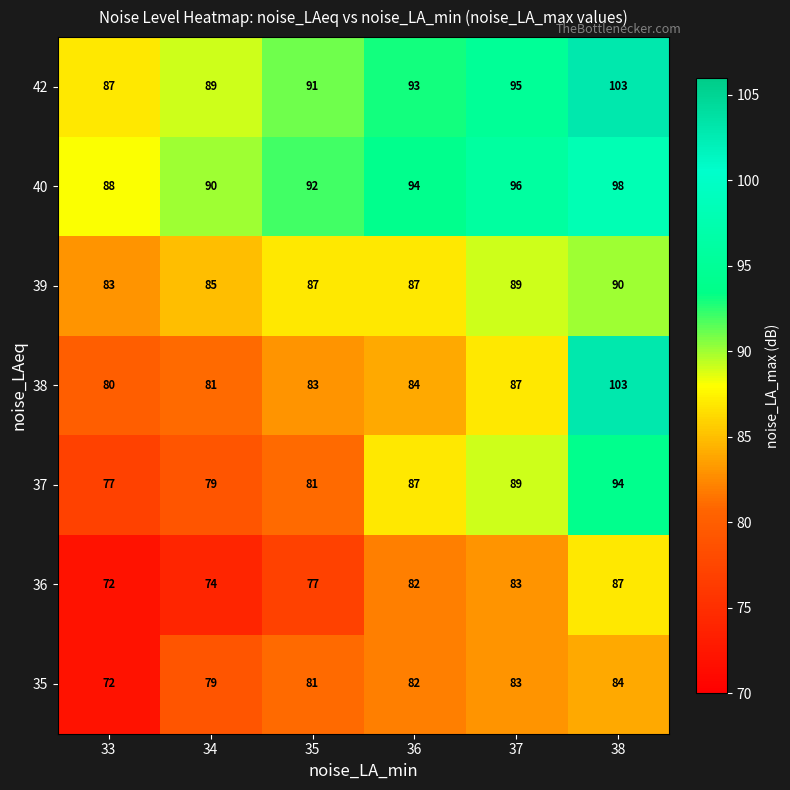

Which series changed the most between 34 and 38?

38